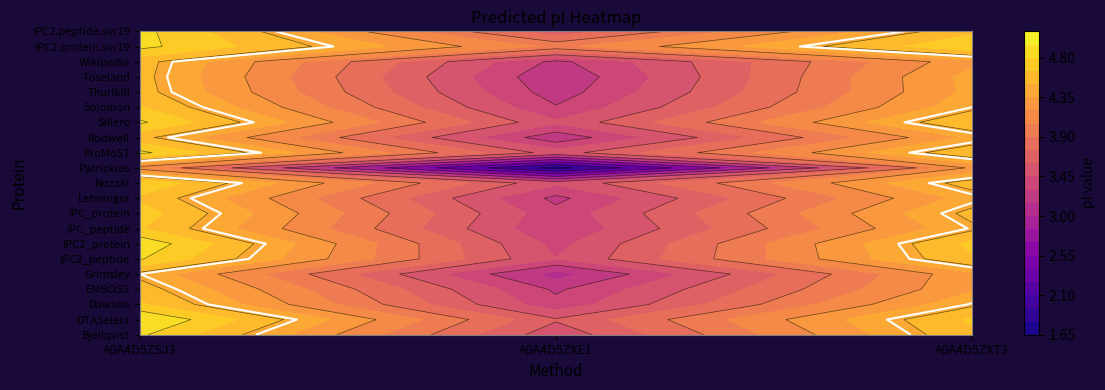

What is the approximate value of Nozaki at A0A4D5ZXE1?

3.5